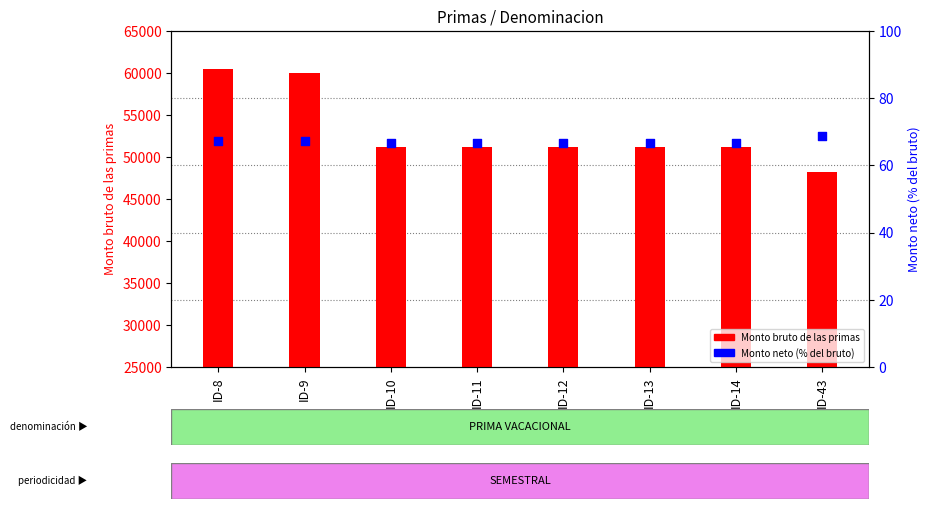

At which category is the sum across all series the highest?

ID-8